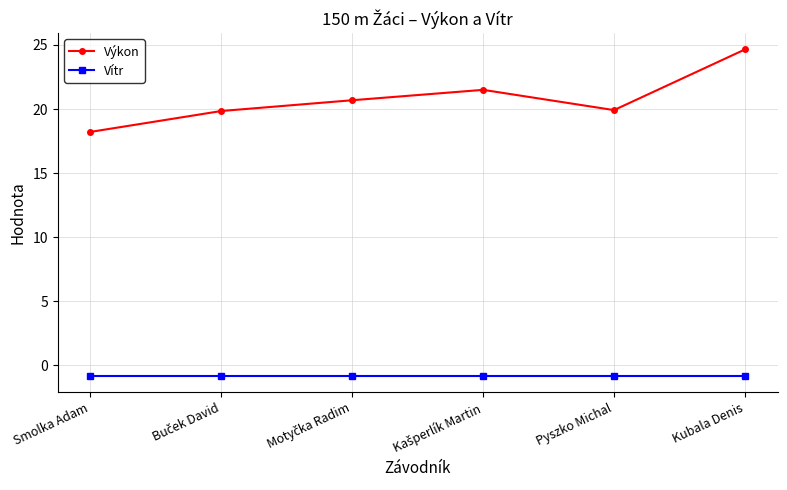

What is the lowest value of the Vítr series?

-0.8